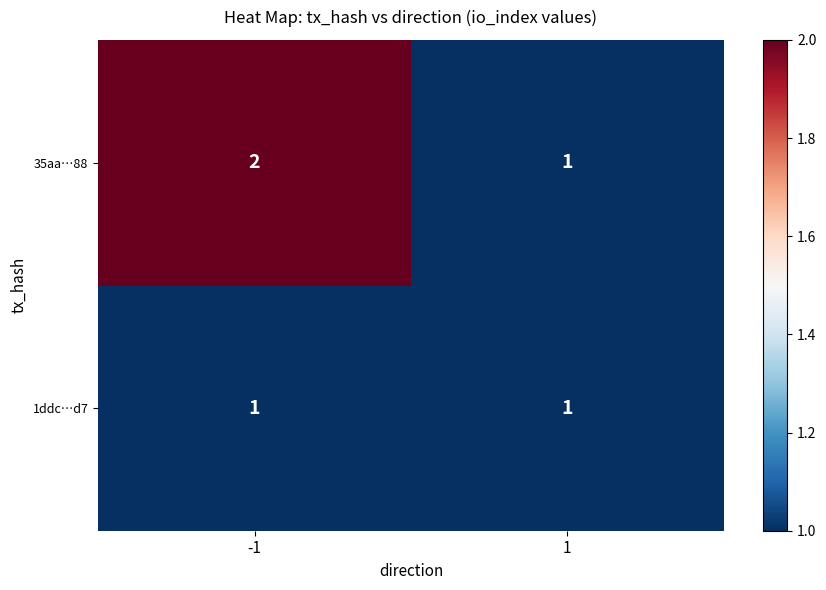

Rank the series by their maximum value, from lowest to highest.

1ddc…d7, 35aa…88